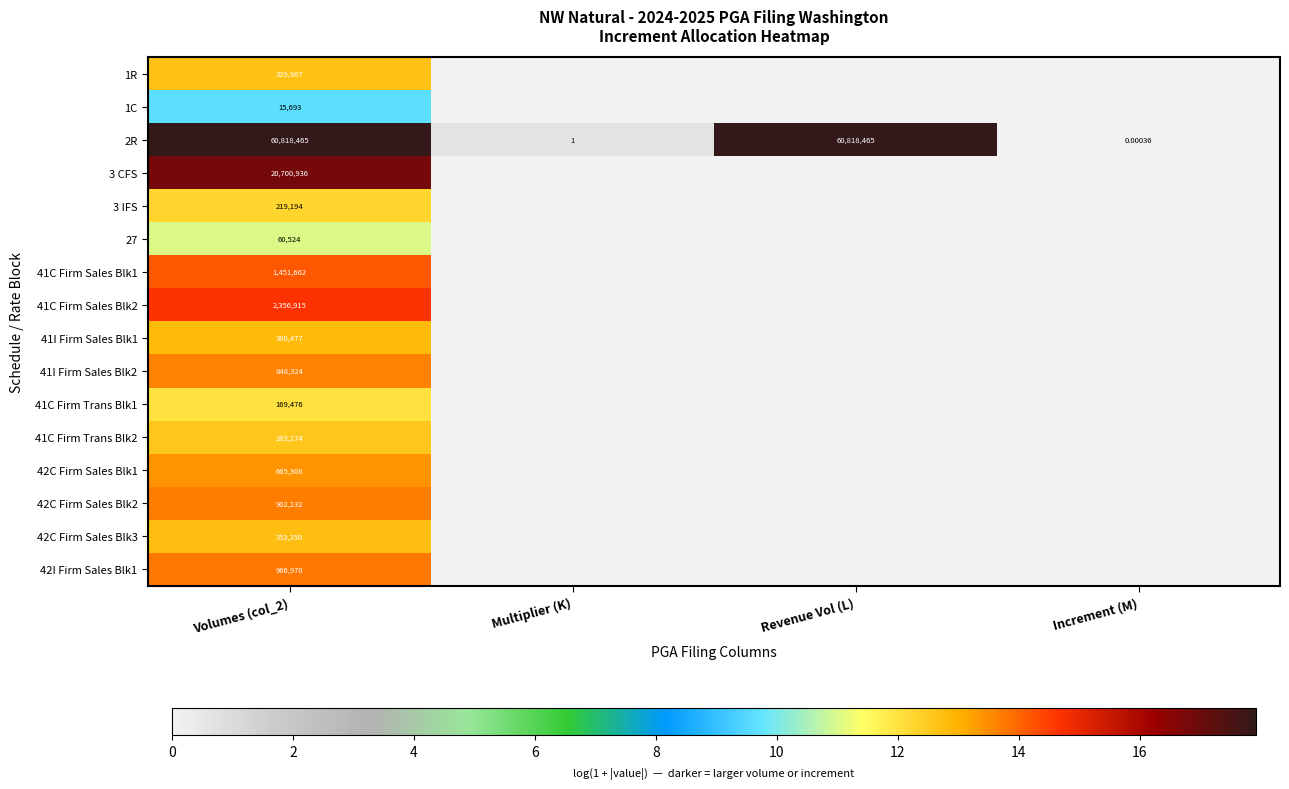

Is the value of 2R at Revenue Vol (L) greater than the value of 42C Firm Sales Blk2 at Volumes (col_2)?

Yes